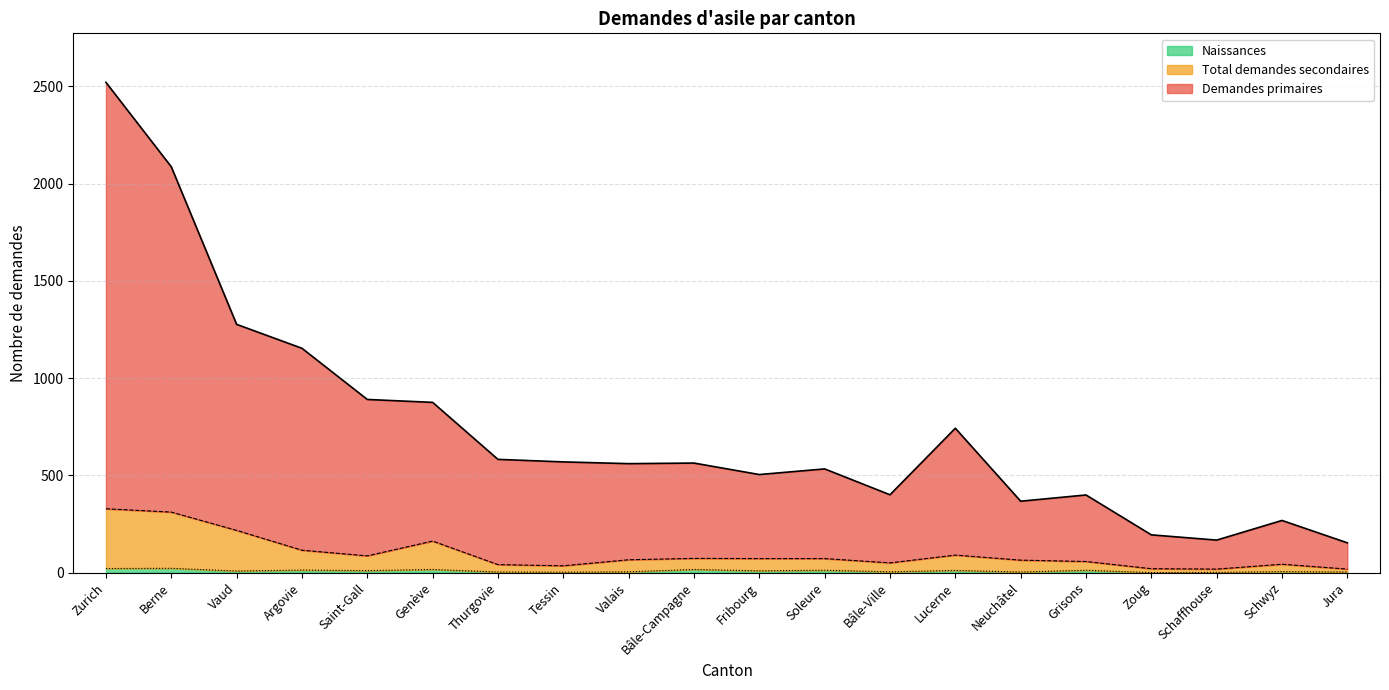

Which category has the highest value in the Demandes primaires series?

Zurich